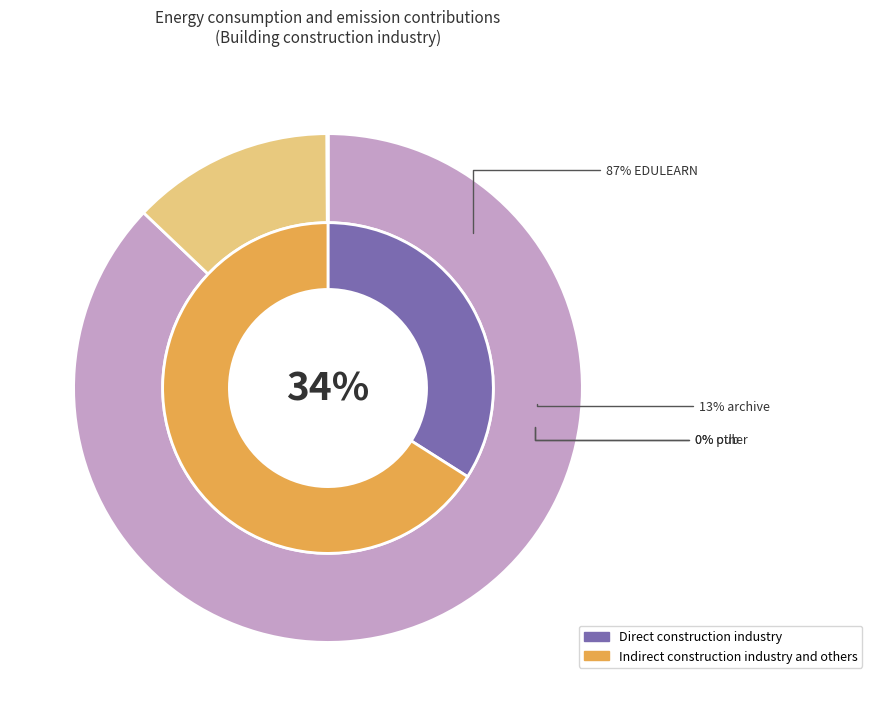

What portion of the pie excludes other?

100.0%